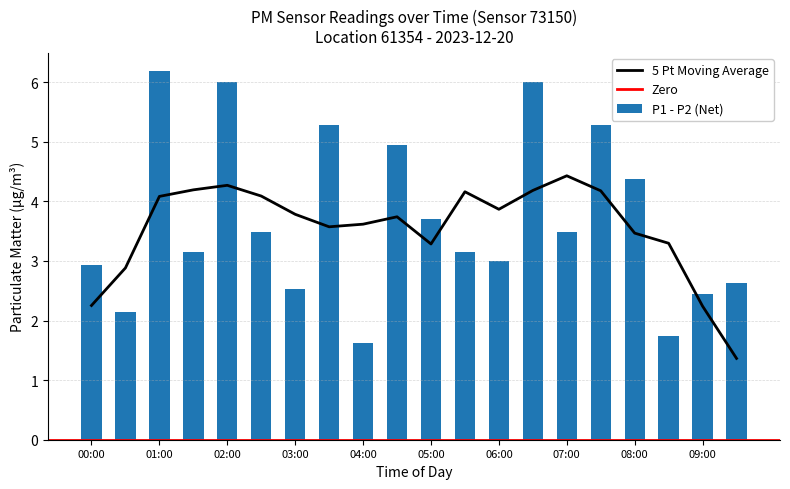

Are the bars horizontal?

No